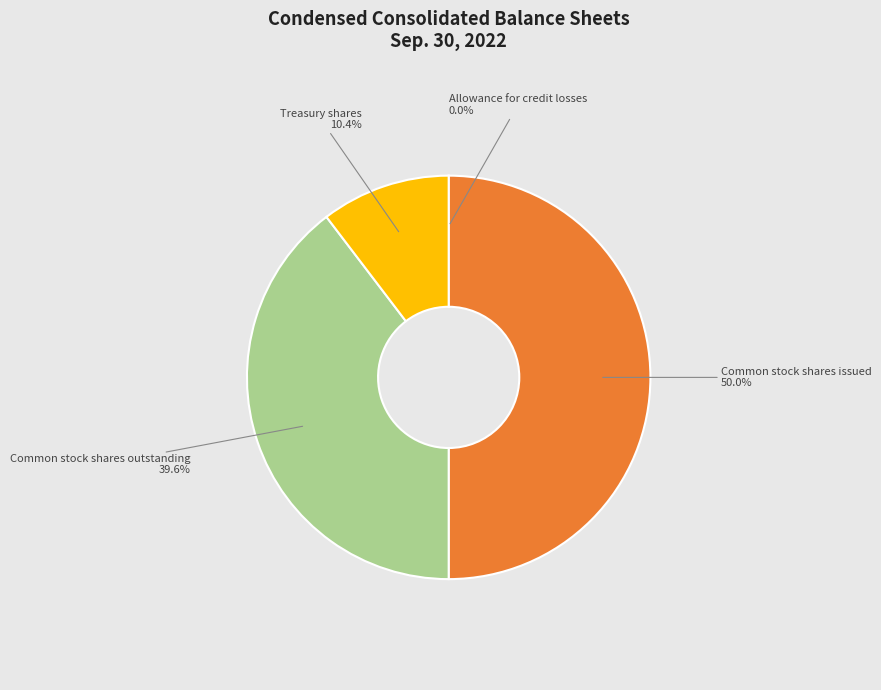

True or false: Common stock shares outstanding accounts for 31% of the total.

False